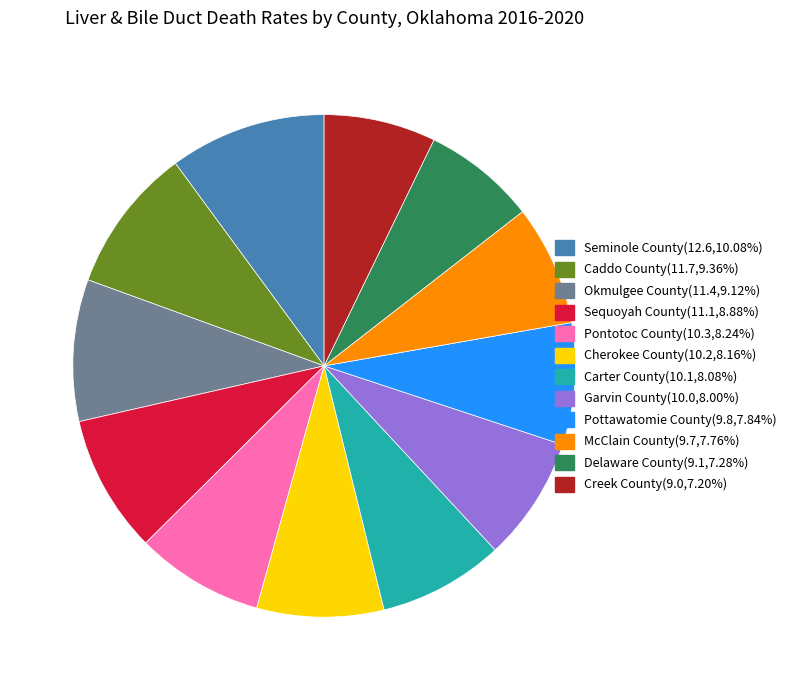

How many slices are in this pie chart?

12